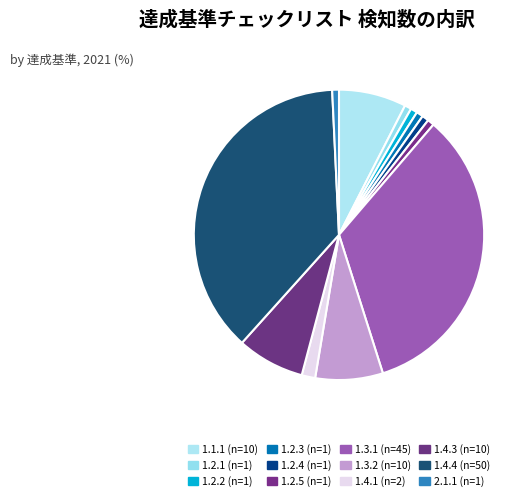

What is the smallest slice in the pie chart?

2.1.1 キーボード